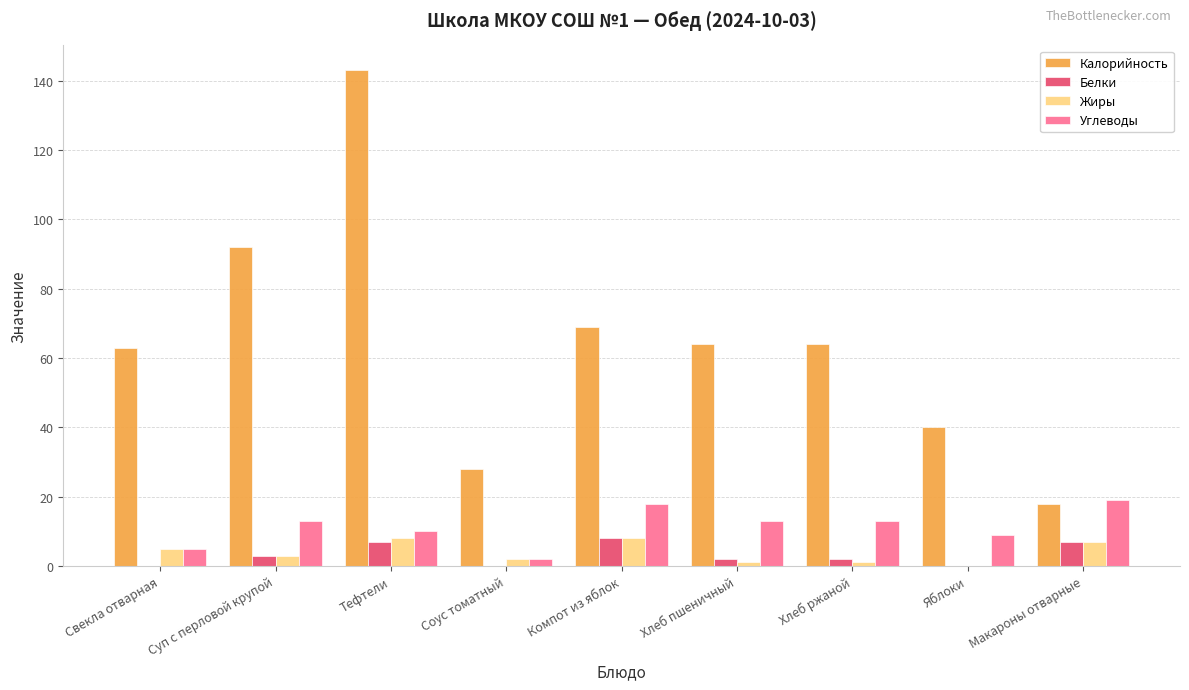

The value of Углеводы at Суп с перловой крупой is 13. True or false?

True